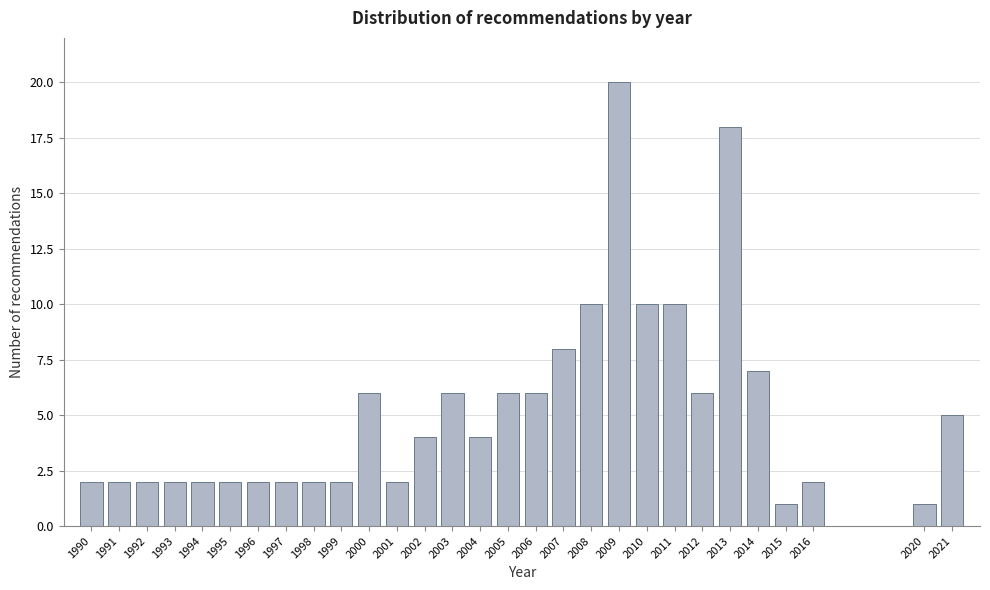

Reading left to right, list all the values displayed in this chart.

2	2	2	2	2	2	2	2	2	2	6	2	4	6	4	6	6	8	10	20	10	10	6	18	7	1	2	1	5